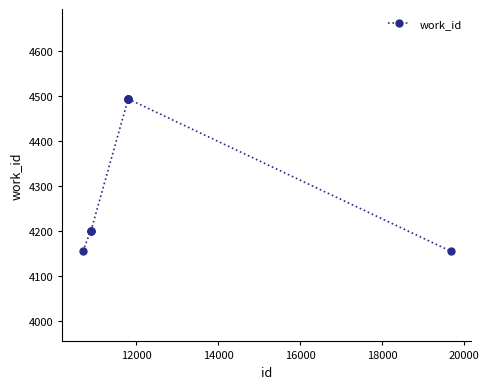

Count the number of categories in the chart.

9